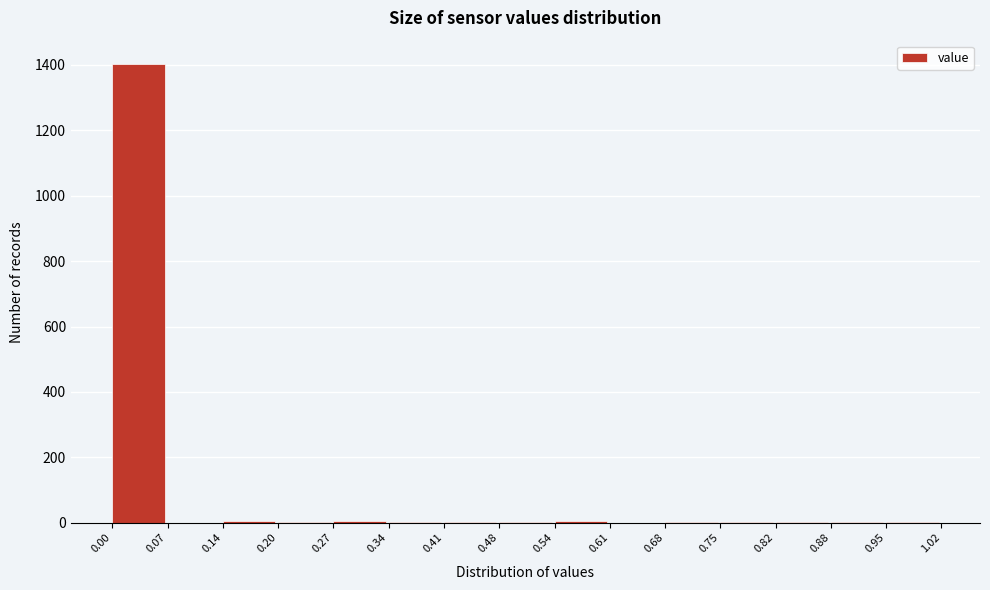

Reading left to right, transcribe this chart: for each bar, give the range it covers on the x-axis and its height. The values are not printed on the chart, so give them approximately, as read against the axis.

0.00 to 0.07: 1400
0.07 to 0.14: 0
0.14 to 0.20: under 20
0.20 to 0.27: under 20
0.27 to 0.34: under 20
0.34 to 0.41: under 20
0.41 to 0.48: under 20
0.48 to 0.54: under 20
0.54 to 0.61: under 20
0.61 to 0.68: 0
0.68 to 0.75: under 20
0.75 to 0.82: under 20
0.82 to 0.88: under 20
0.88 to 0.95: under 20
0.95 to 1.02: under 20